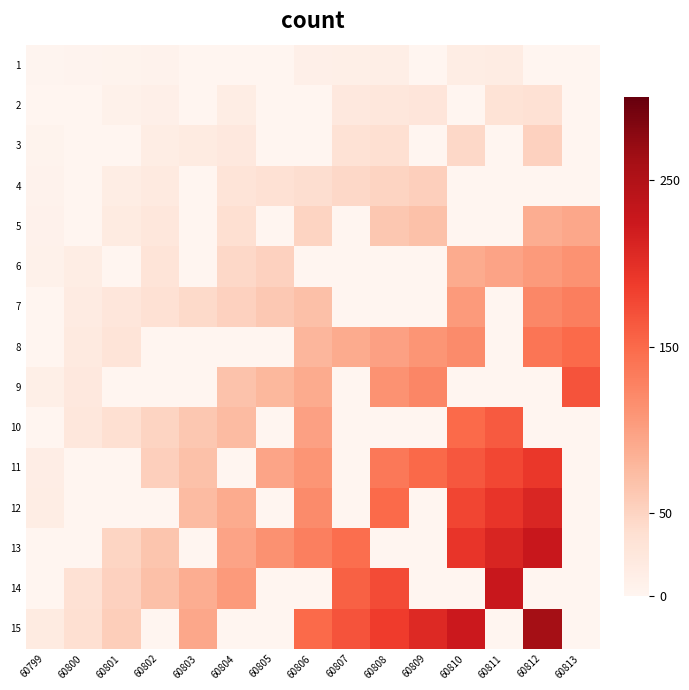

What is the total value across all series at 60802?

378.3